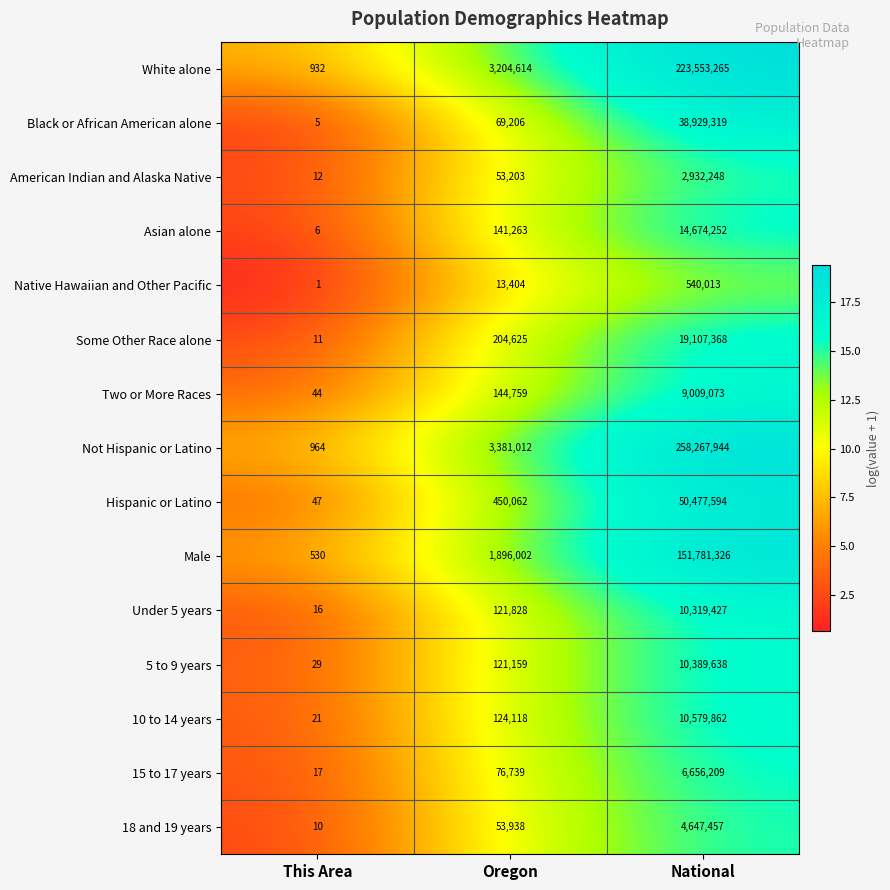

Which series has the largest range (max minus min)?

Not Hispanic or Latino